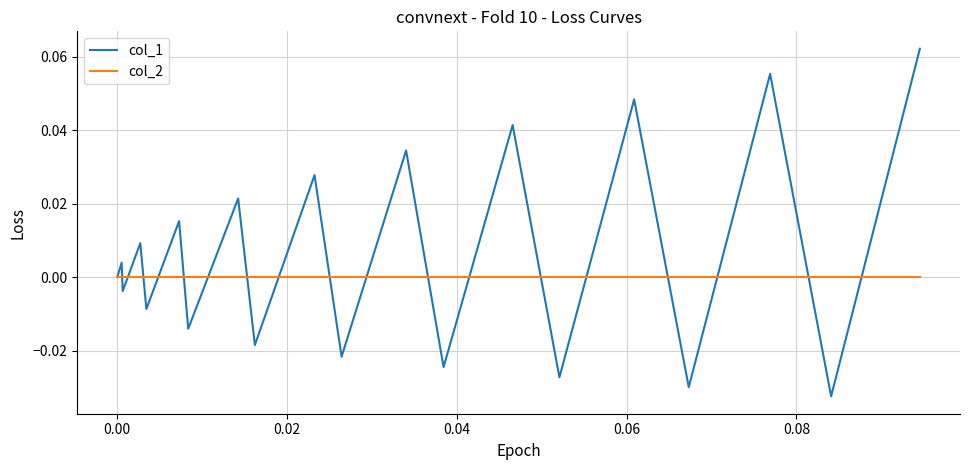

Which series has the largest total across all categories?

col_1